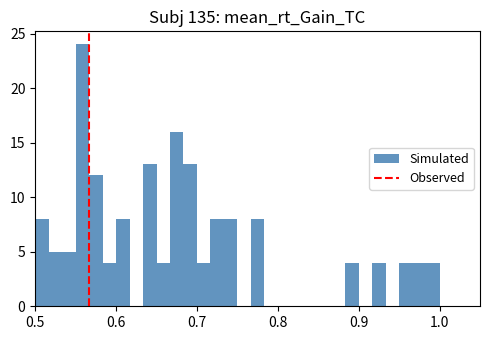

Around what value on the x-axis is the tallest bar? Give the approximate position of its centre, as read against the axis.

0.56